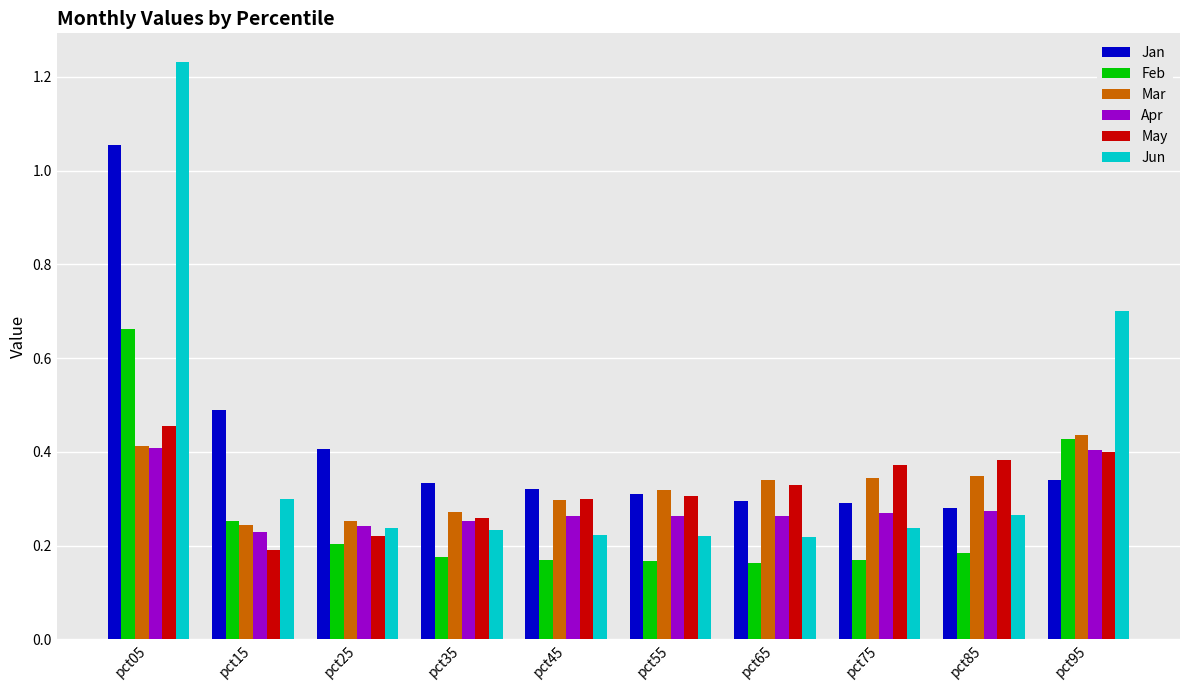

At which label is May closest to 0?

pct15